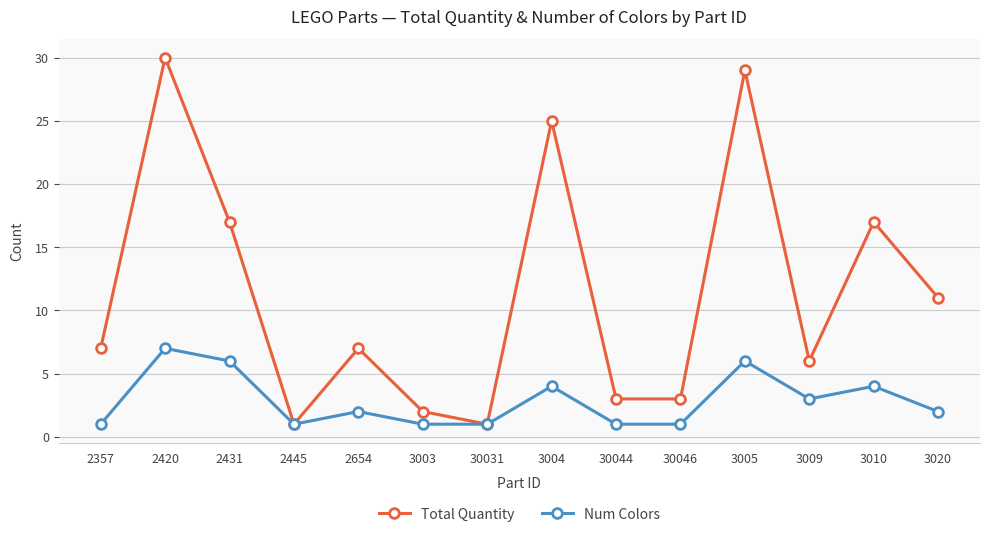

The value of Total Quantity at 3004 is 25. True or false?

True